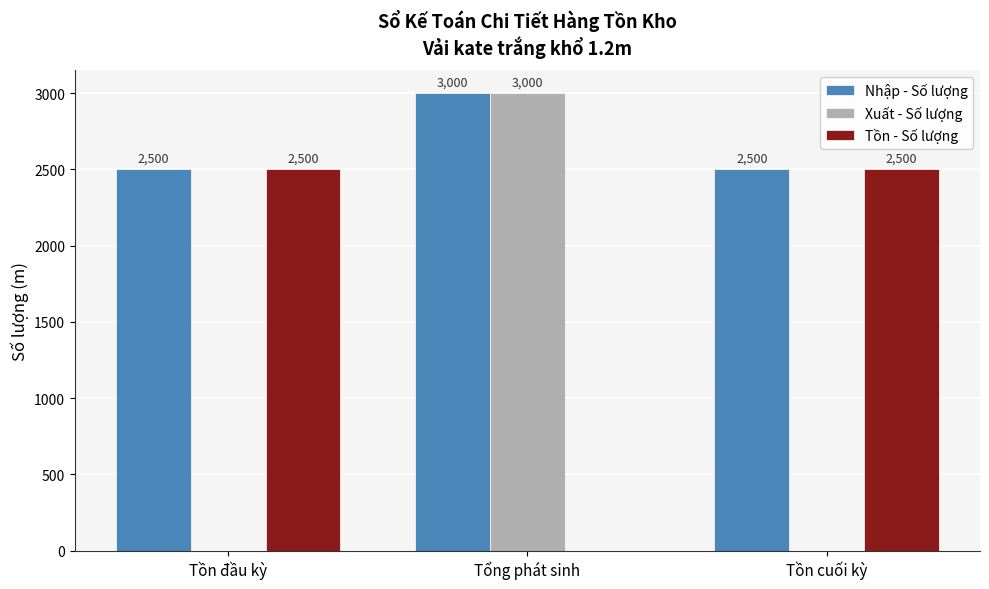

Reading left to right, list all the values displayed in this chart.

Nhập - Số lượng: Tồn đầu kỳ=2500	Tổng phát sinh=3000	Tồn cuối kỳ=2500
Xuất - Số lượng: Tồn đầu kỳ=0	Tổng phát sinh=3000	Tồn cuối kỳ=0
Tồn - Số lượng: Tồn đầu kỳ=2500	Tổng phát sinh=0	Tồn cuối kỳ=2500